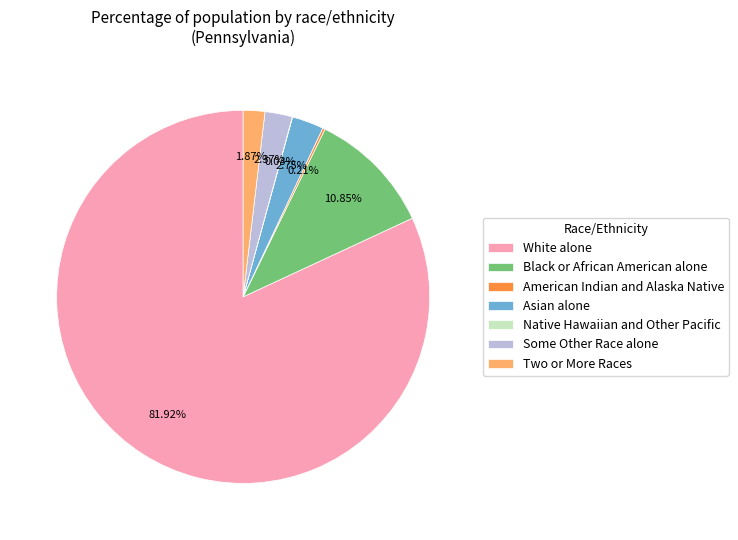

To the nearest percent, what is the average slice percentage?

14%